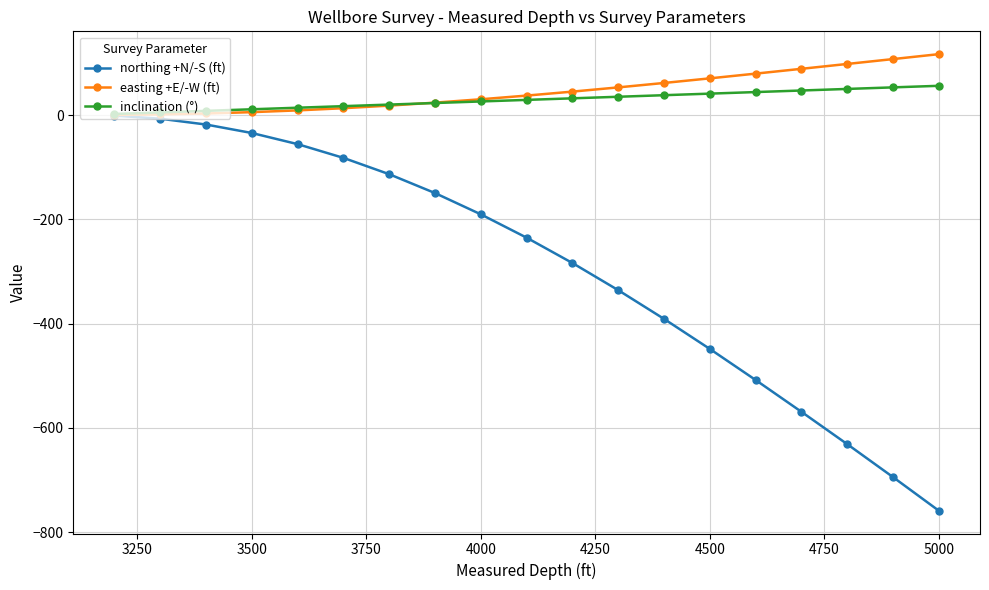

What is the difference between the second highest and minimum values in the inclination (°) series?

51.0